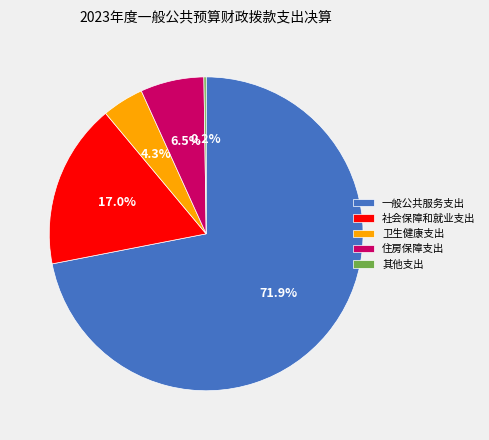

Does 卫生健康支出 represent more than half of the total?

No